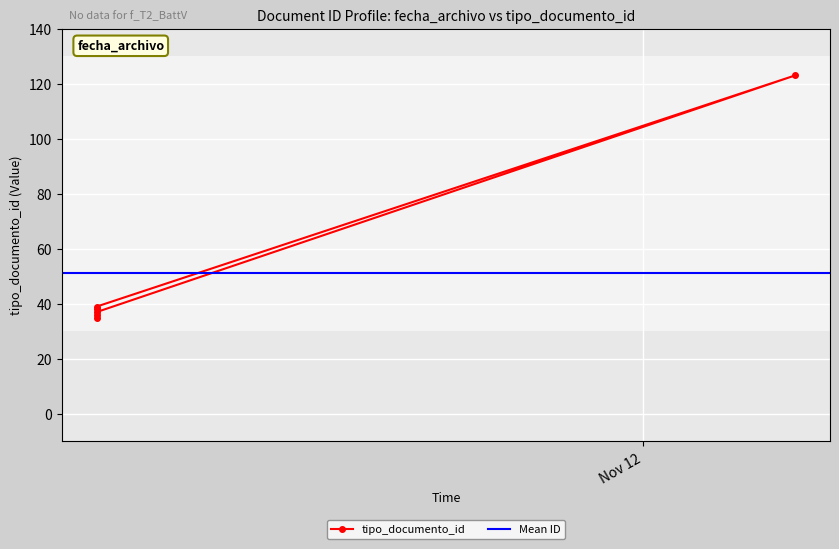

What is the change in value from 2017-11-06 13:09:45 to 2017-11-13 12:22:56?

+88